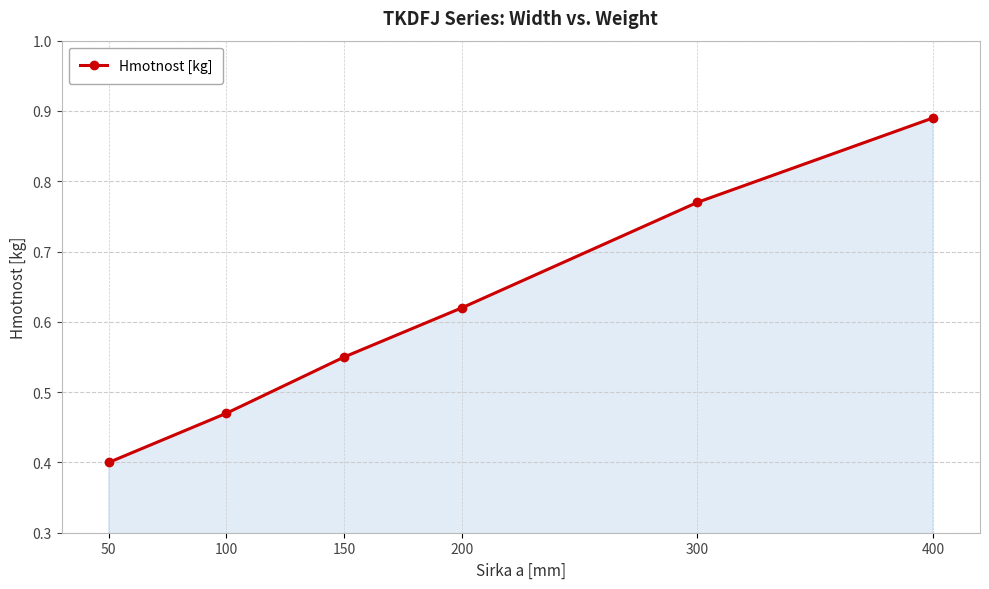

Is it true that the value at 50 is 0.4?

True